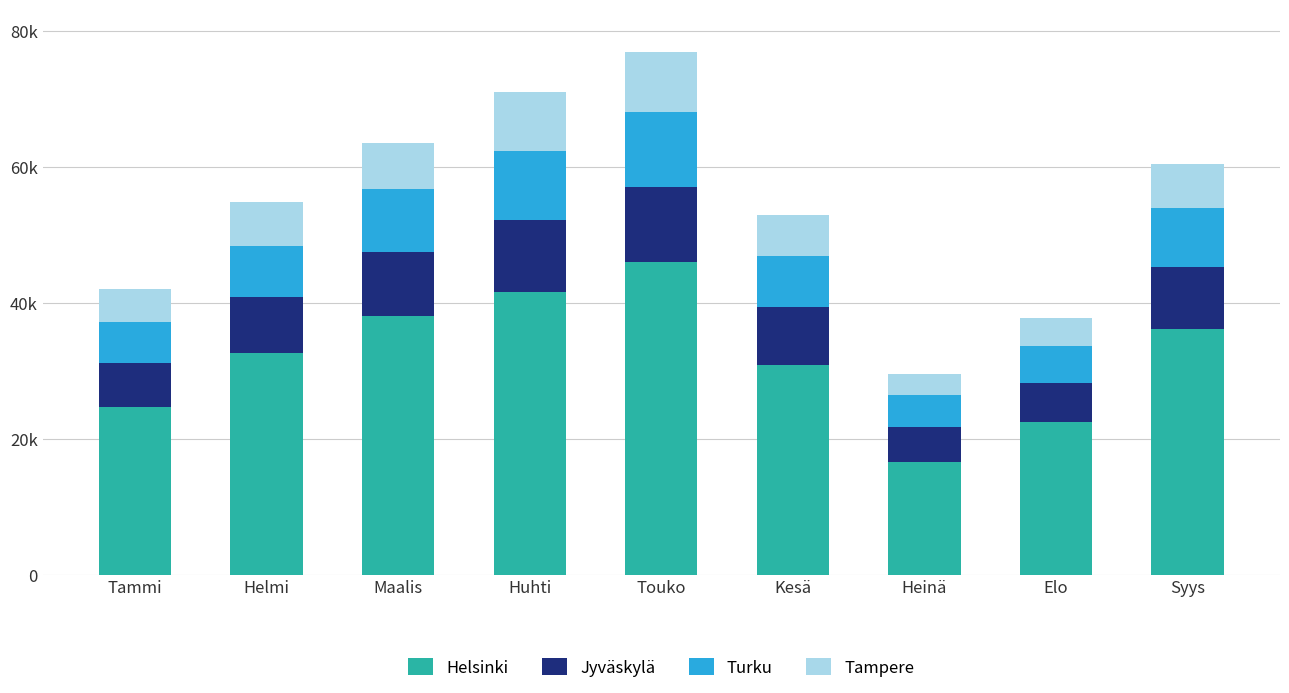

List the labels in order of Turku value, smallest first.

Heinä, Elo, Tammi, Kesä, Helmi, Syys, Maalis, Huhti, Touko